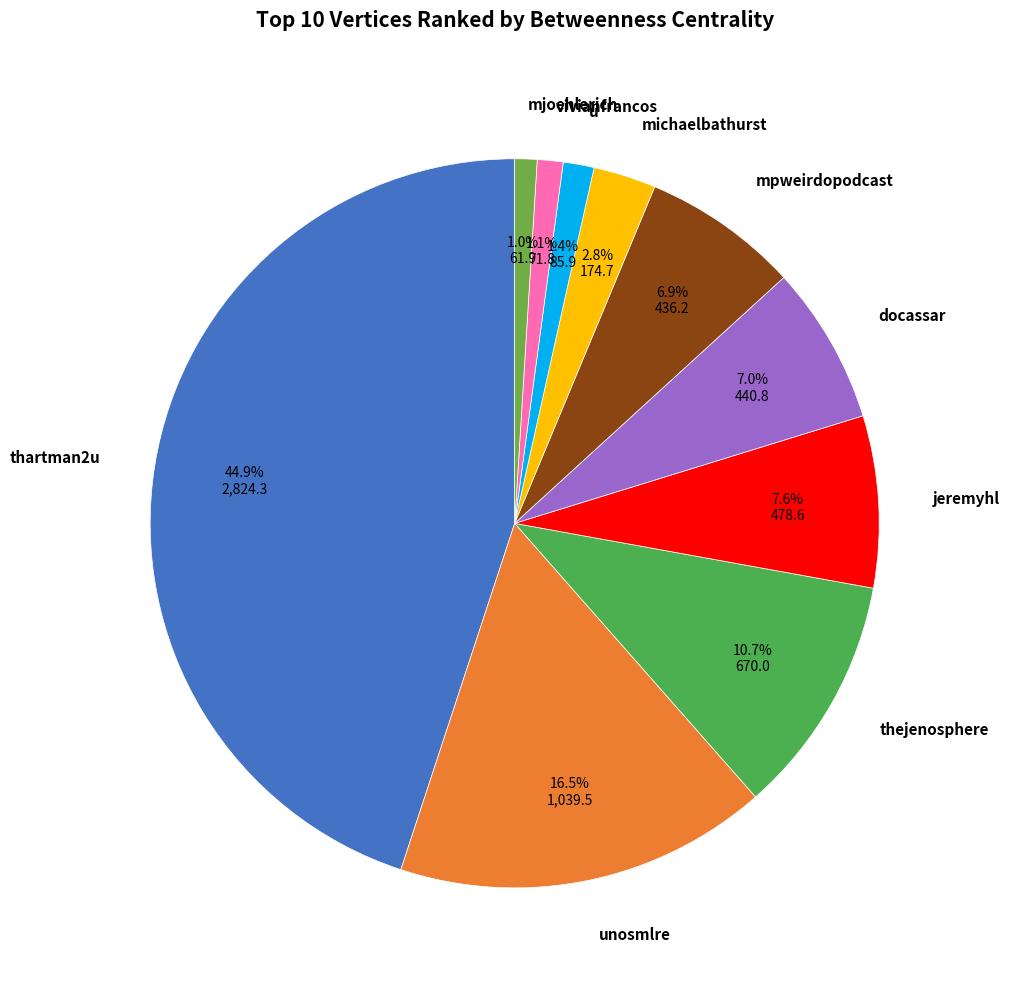

Count the number of slices in the pie.

10